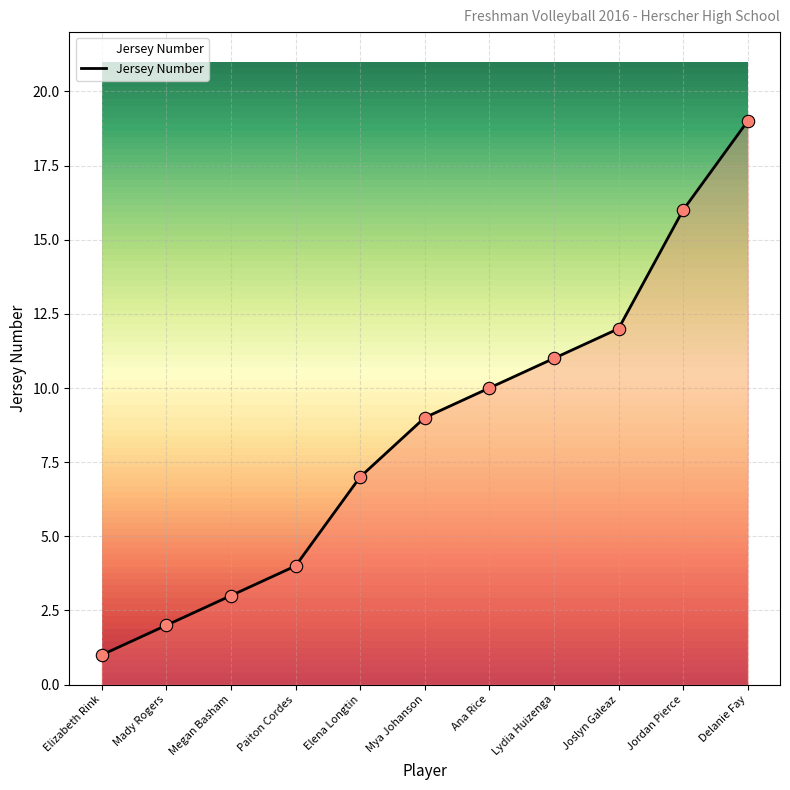

Between Jordan Pierce and Elena Longtin, which is larger?

Jordan Pierce